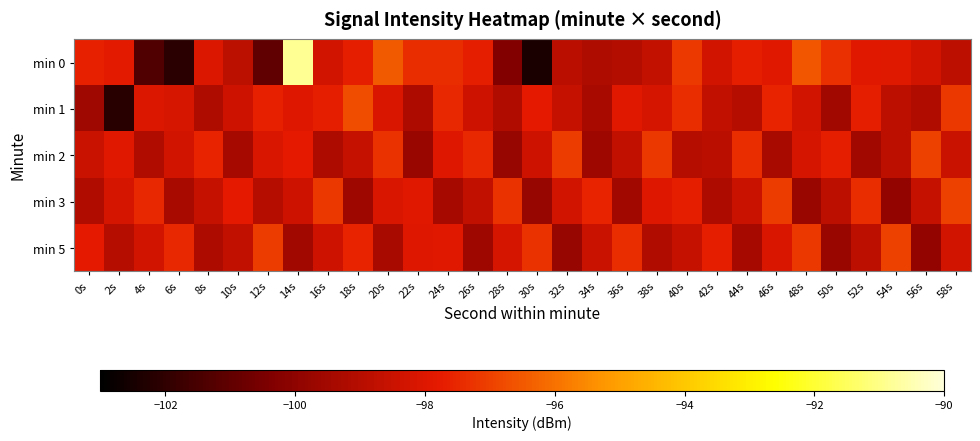

Rank the series at 56s from highest to lowest value.

min 2, min 0, min 3, min 1, min 5